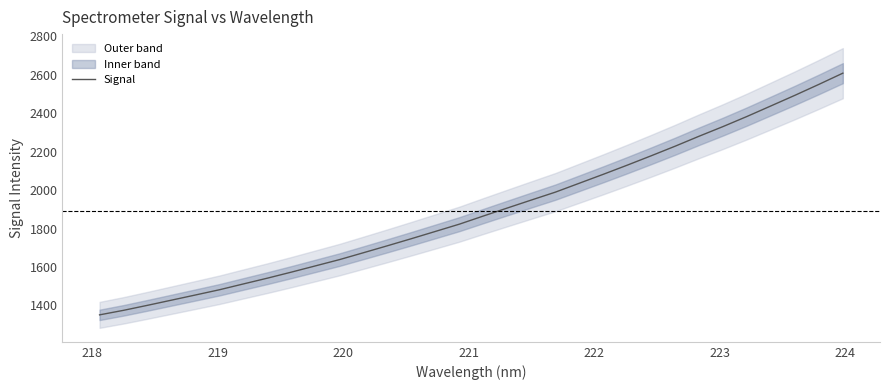

True or false: the data has more than 2 interior local peaks.

False